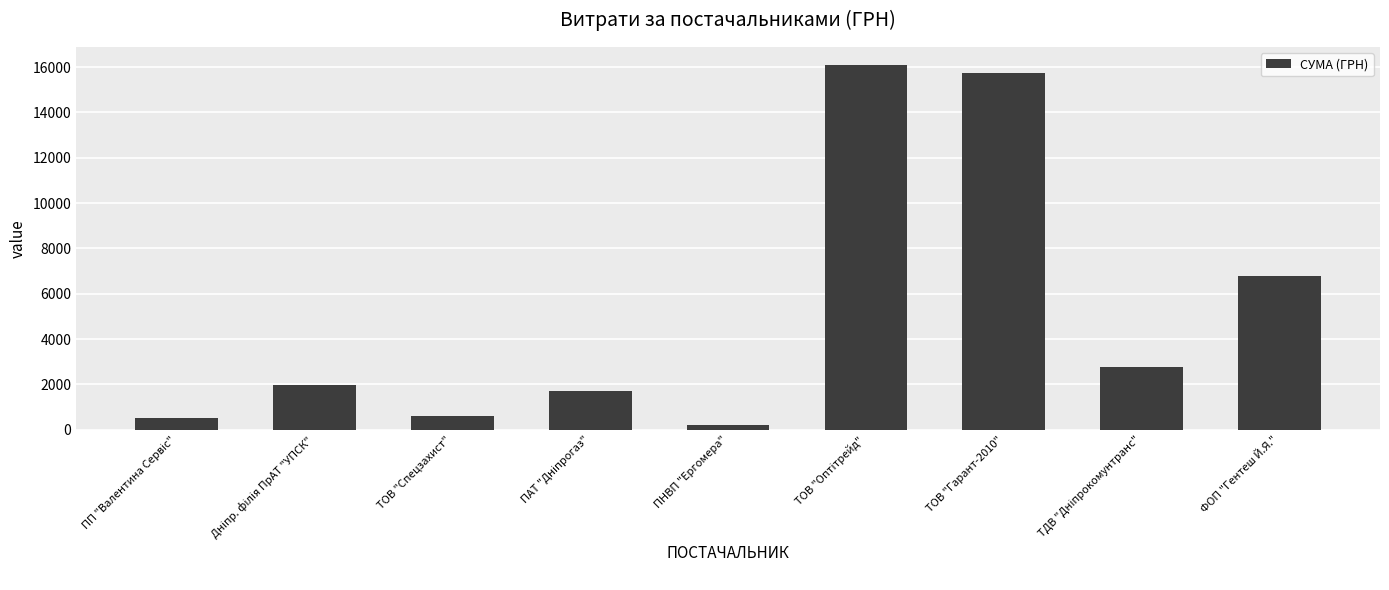

At which label is the value closest to 8141?

ФОП "Гентеш Й.Я."